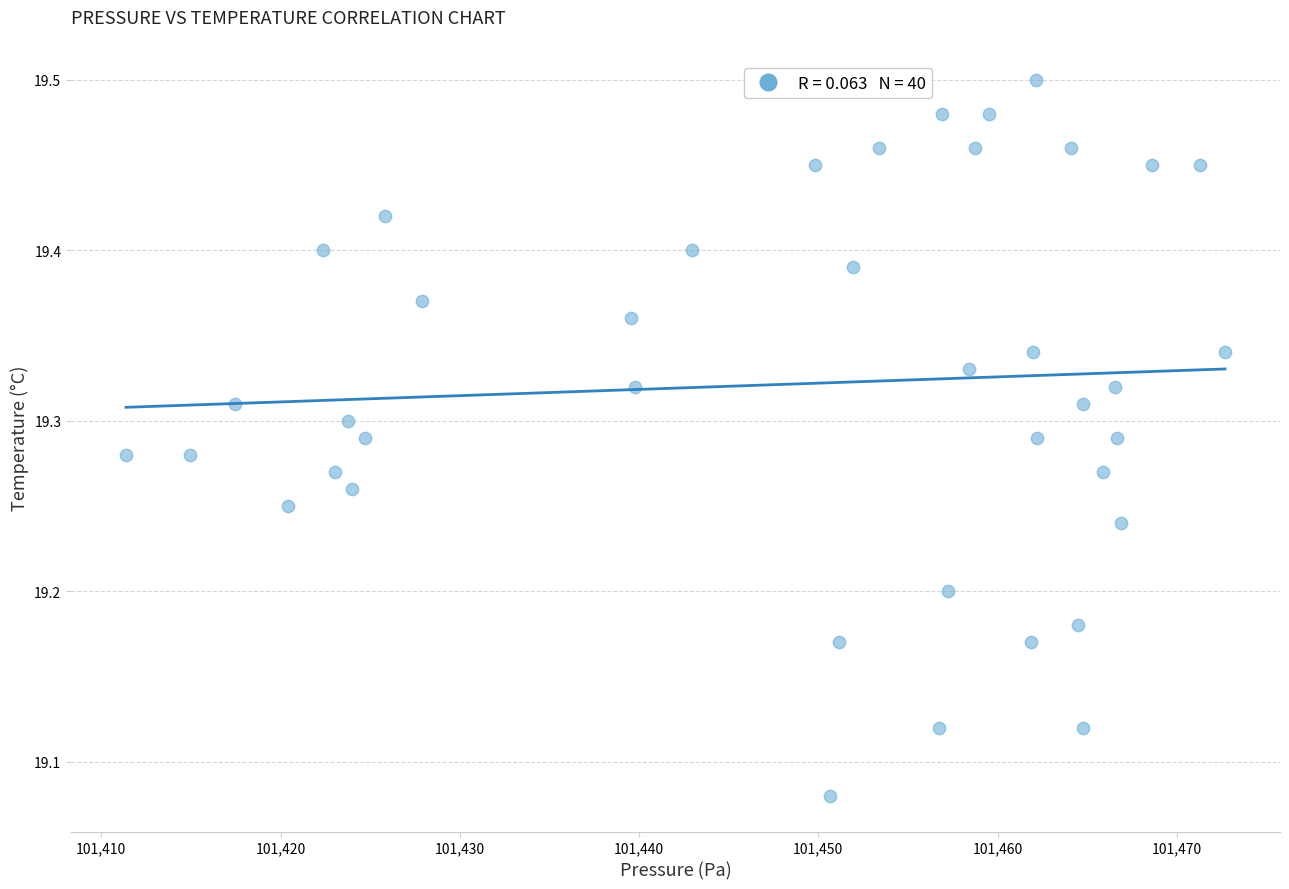

What is the range of X values (max minus min)?

61.3